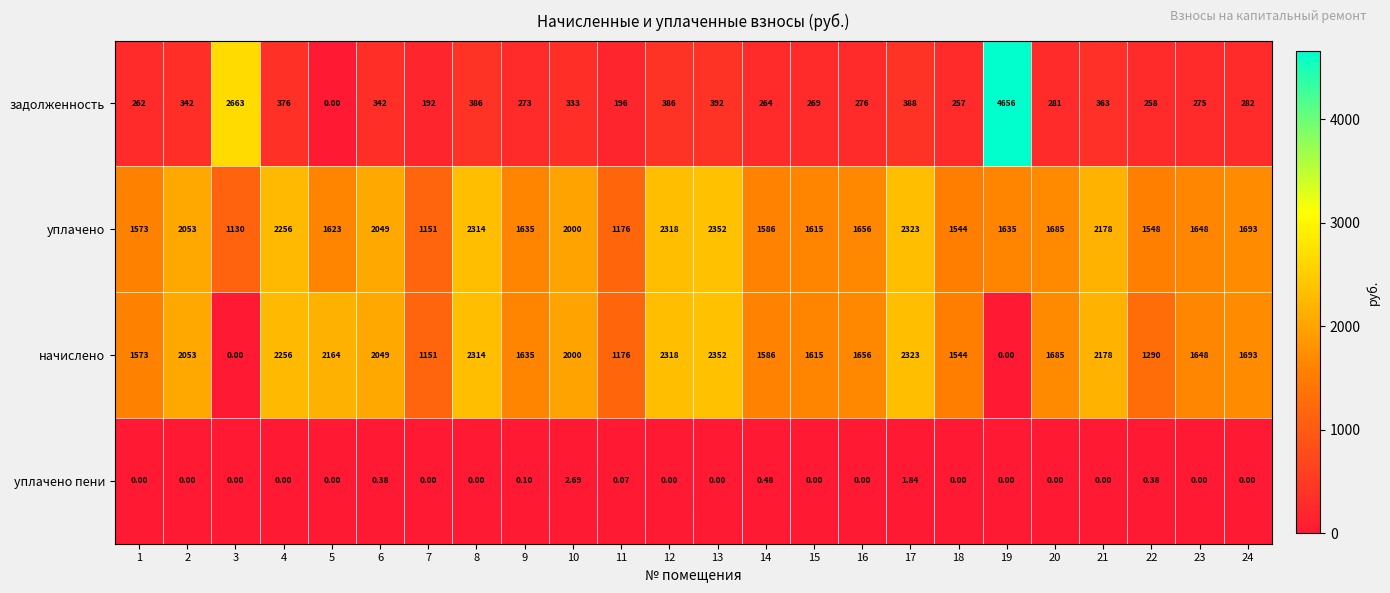

Which series has the largest range (max minus min)?

задолженность